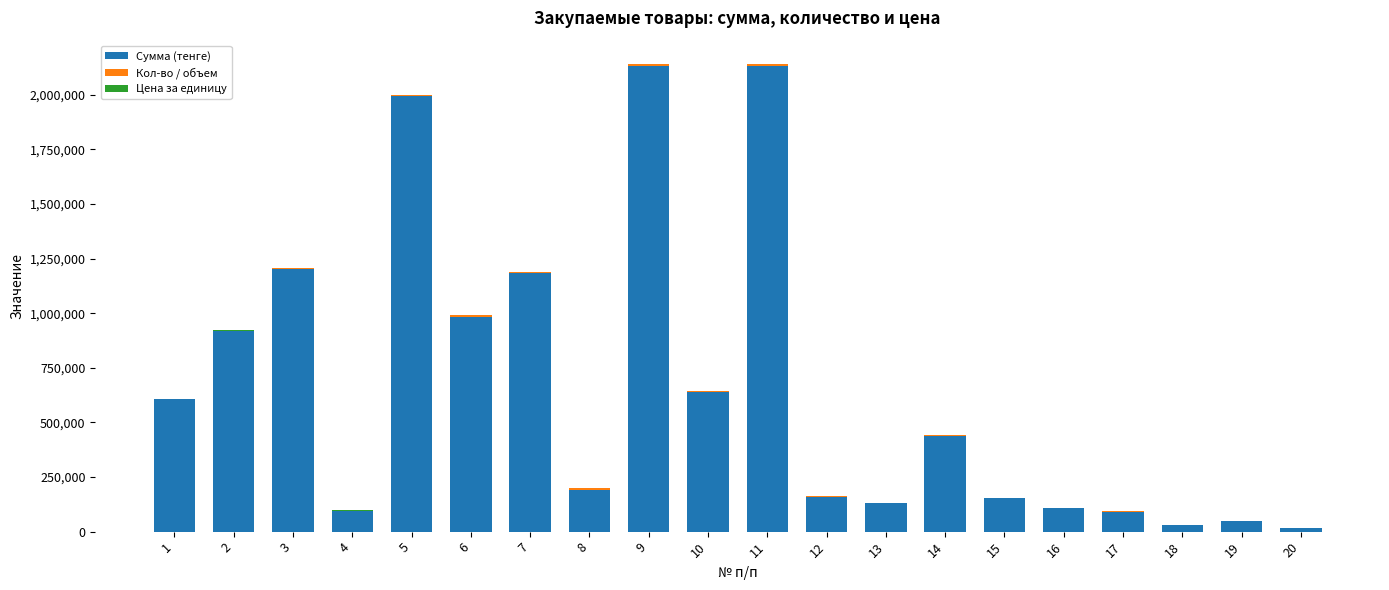

How many data points does each series have?

20